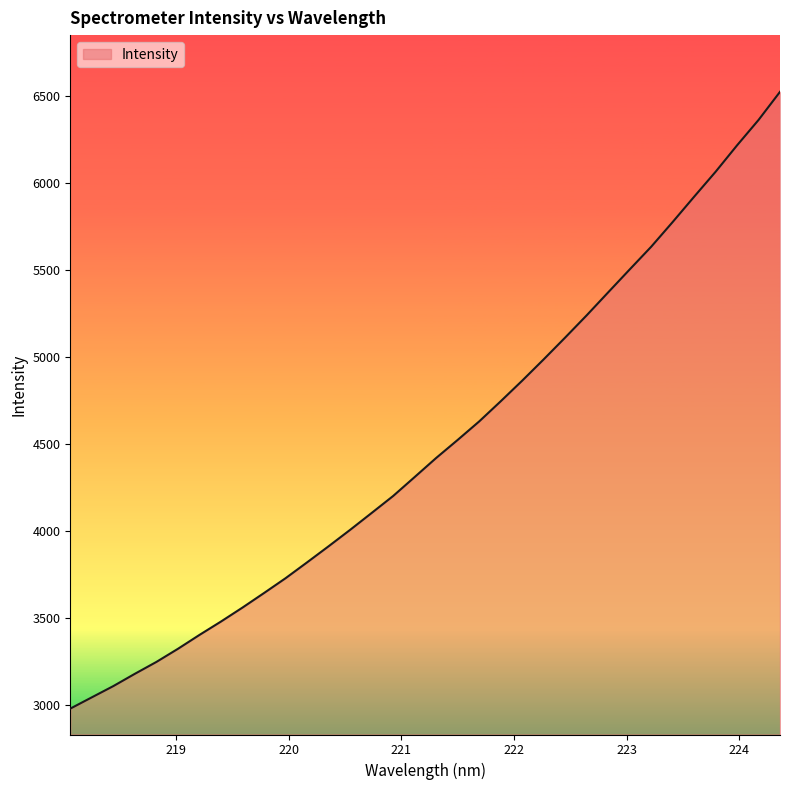

What is the difference between the maximum and minimum values?

3548.0